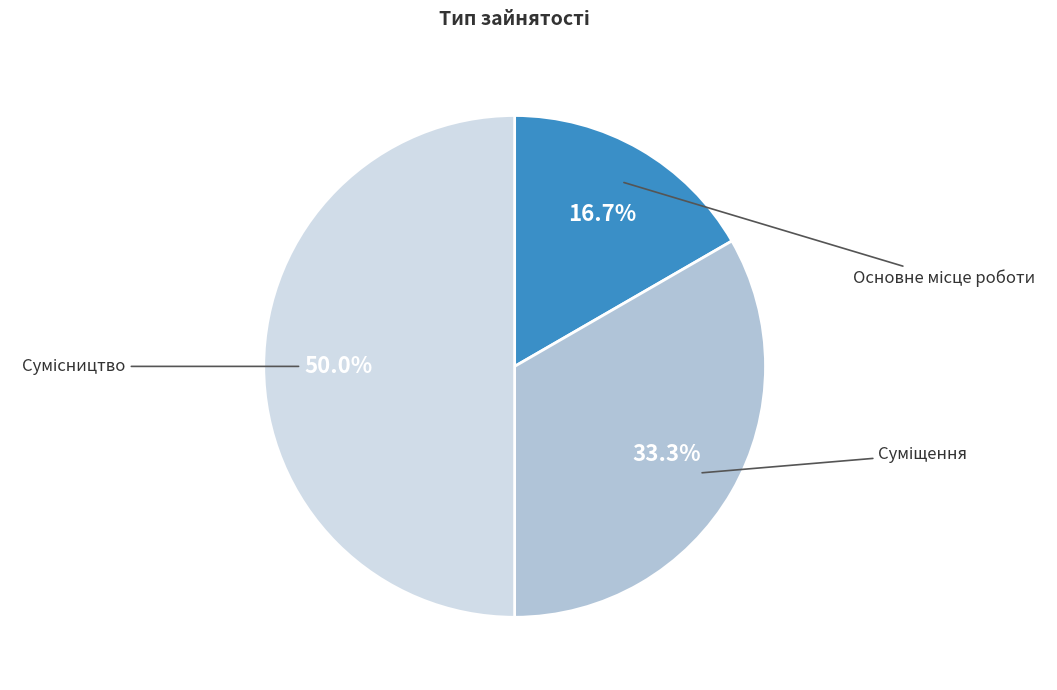

To the nearest percent, what percentage of the pie is Суміщення?

33%